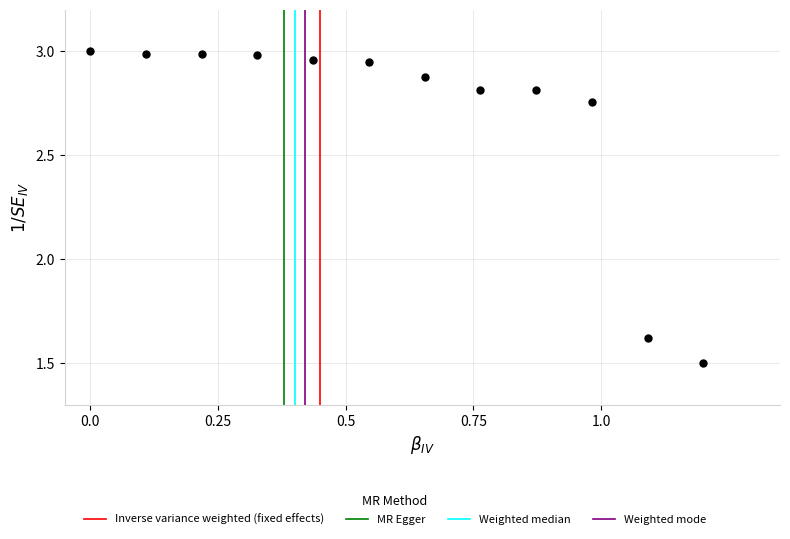

What is the range of Y values (max minus min)?

1.5